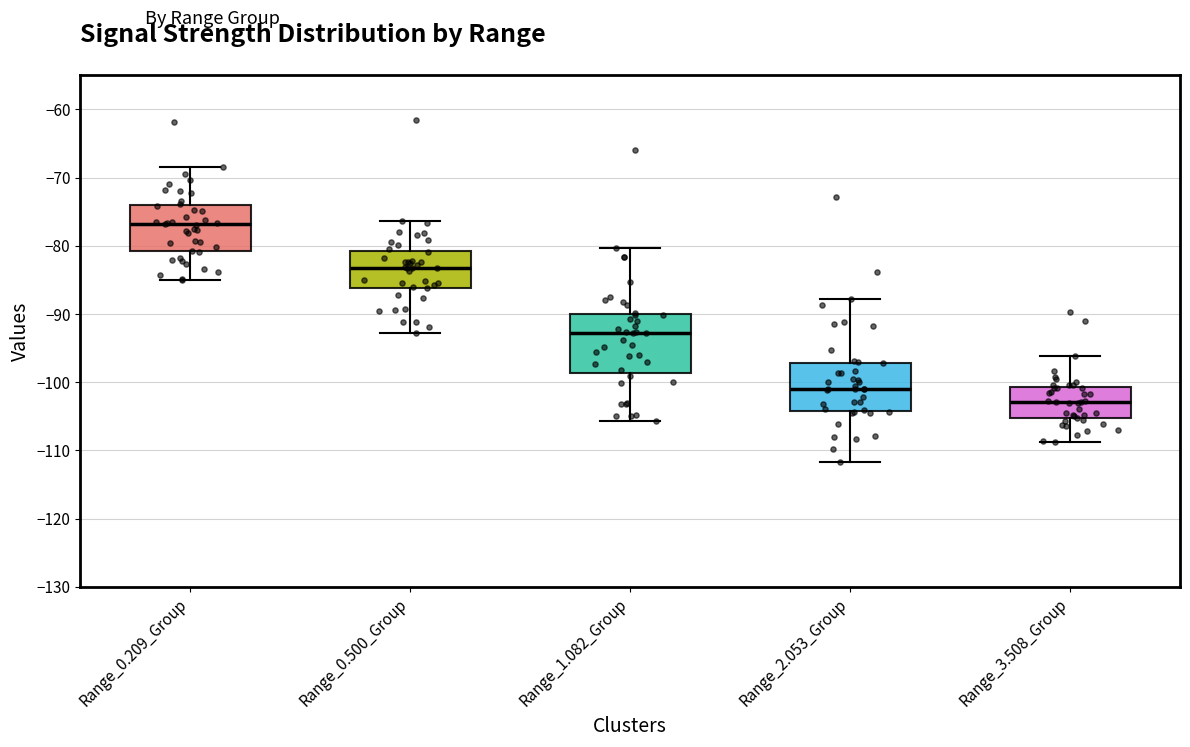

Where does the upper whisker of the box for Range_1.082_Group end on the y-axis? The values are not printed on the chart, so give them approximately, as read against the axis.

-80